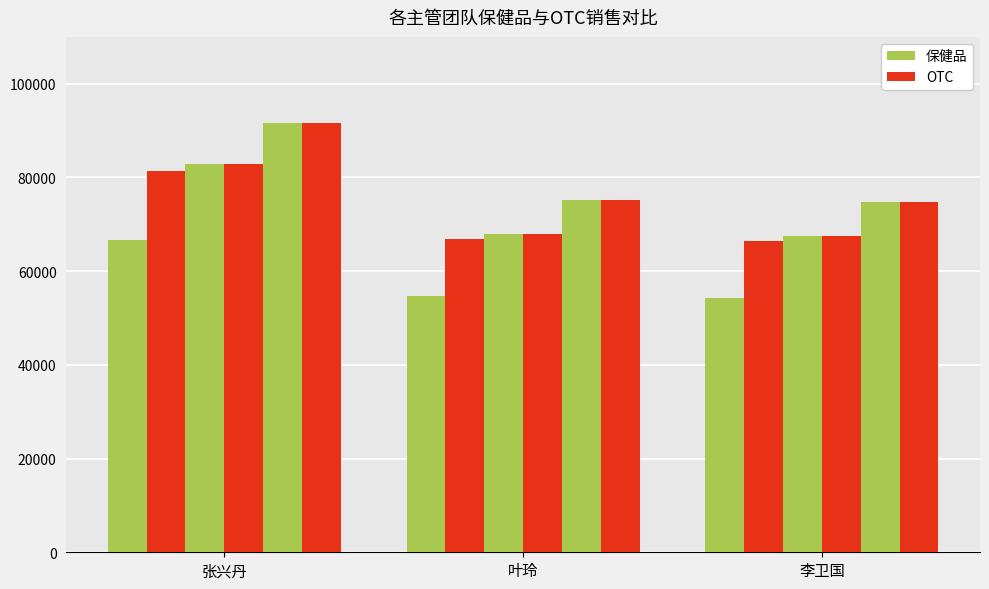

How many bars are there in total?

18